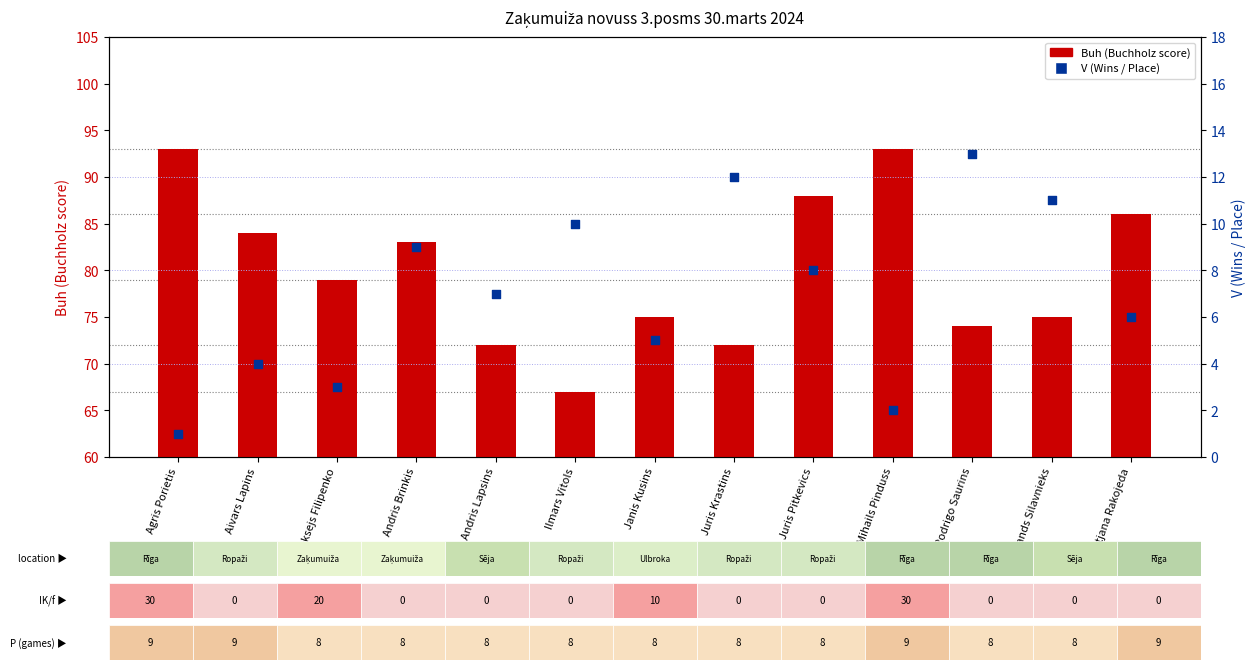

Which series contains the highest Y value?

Buh (Buchholz score)